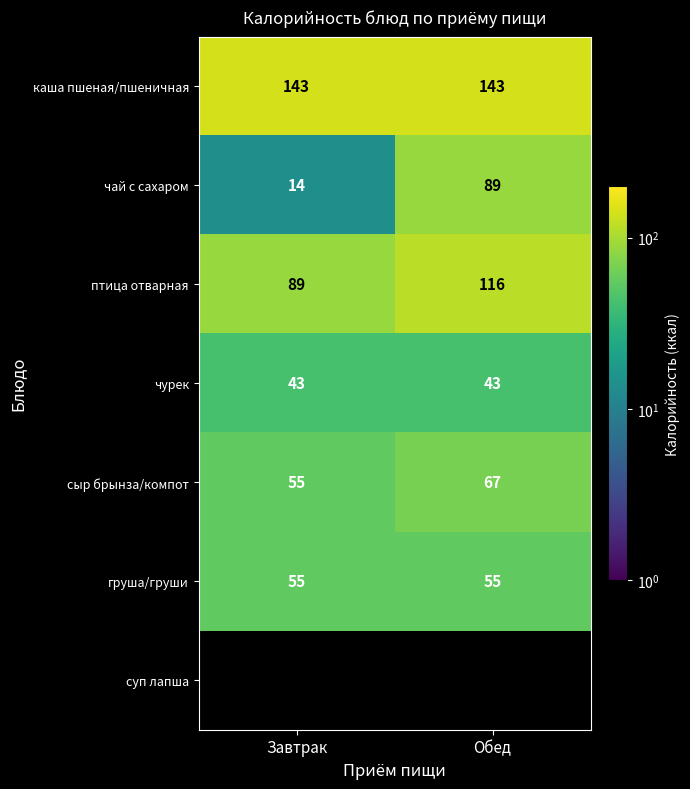

What is the average value of the чай с сахаром series?

52